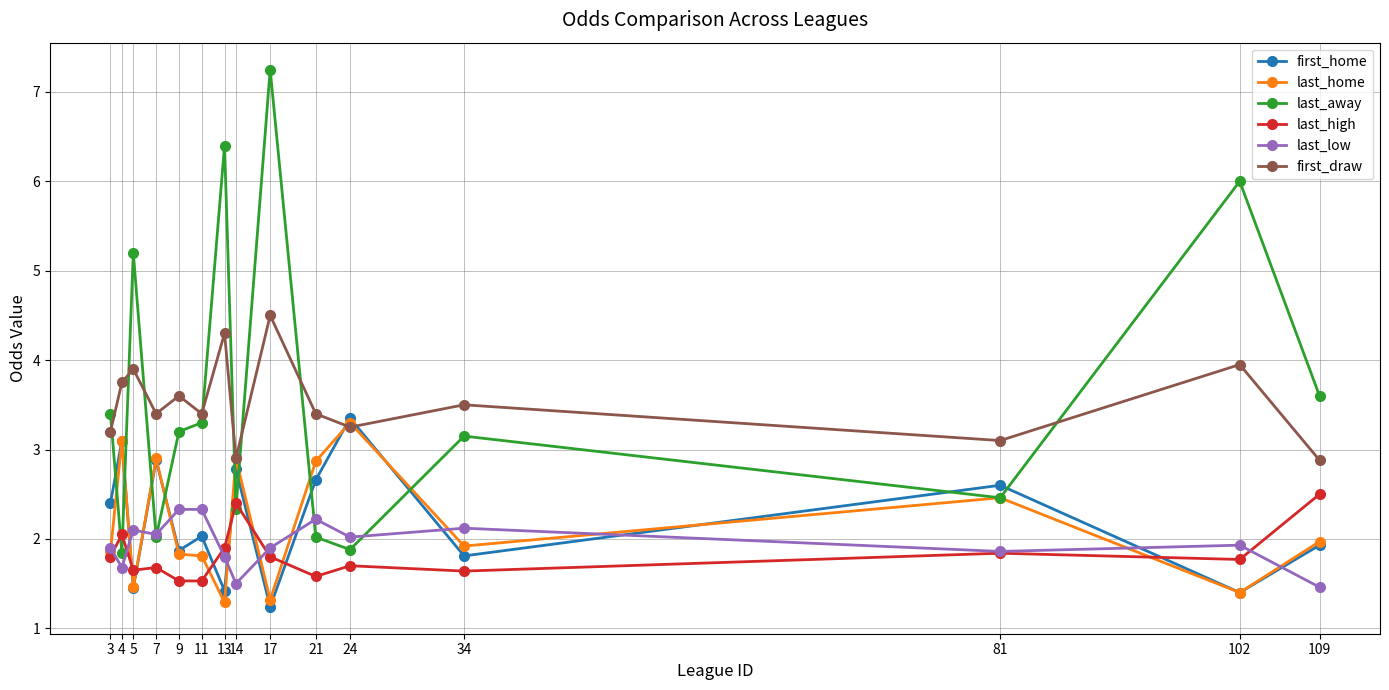

Which series has the widest spread of values?

last_away